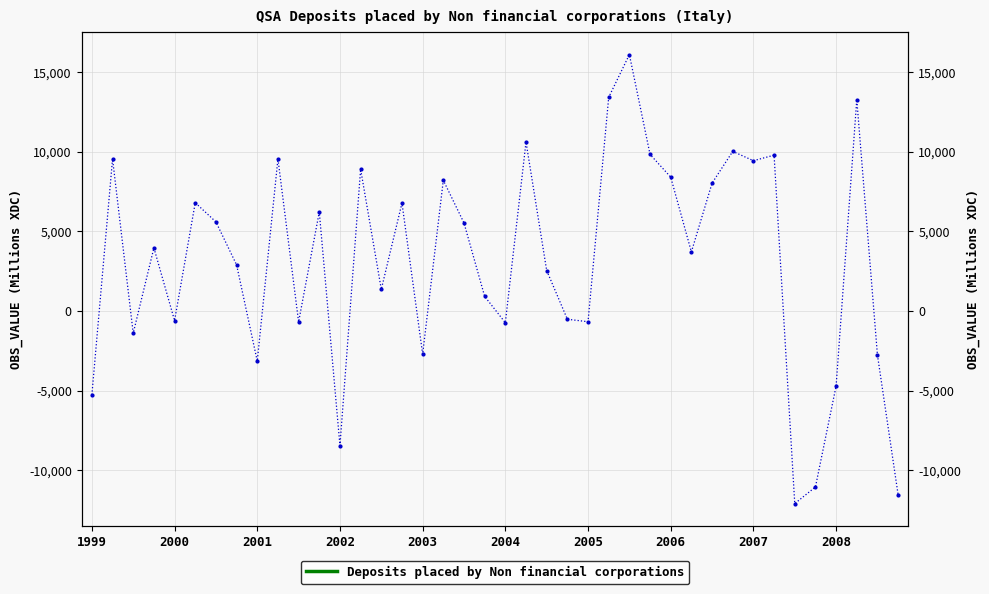

What is the change in value from 10 to 32?

+10124